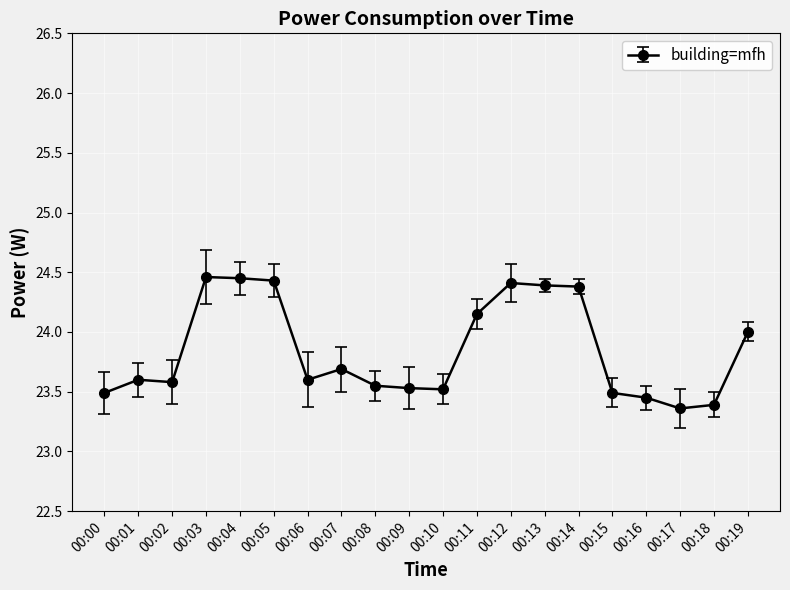

Approximately how many times larger is the value at 00:06 compared to 00:13?

1.0